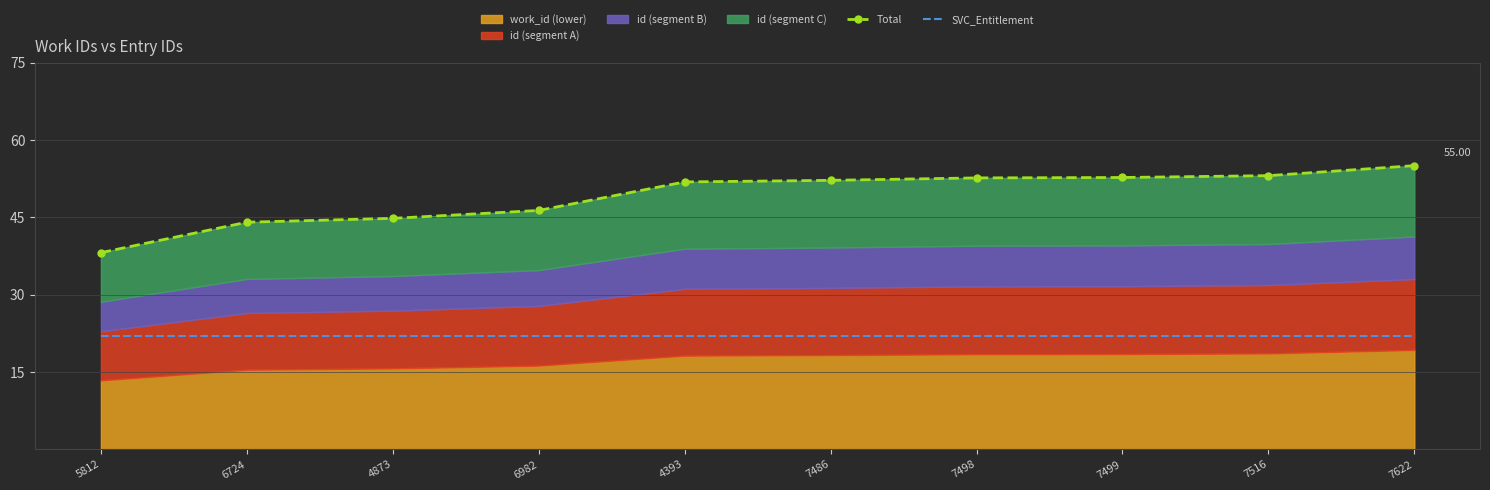

At which category is the sum across all series the highest?

7622